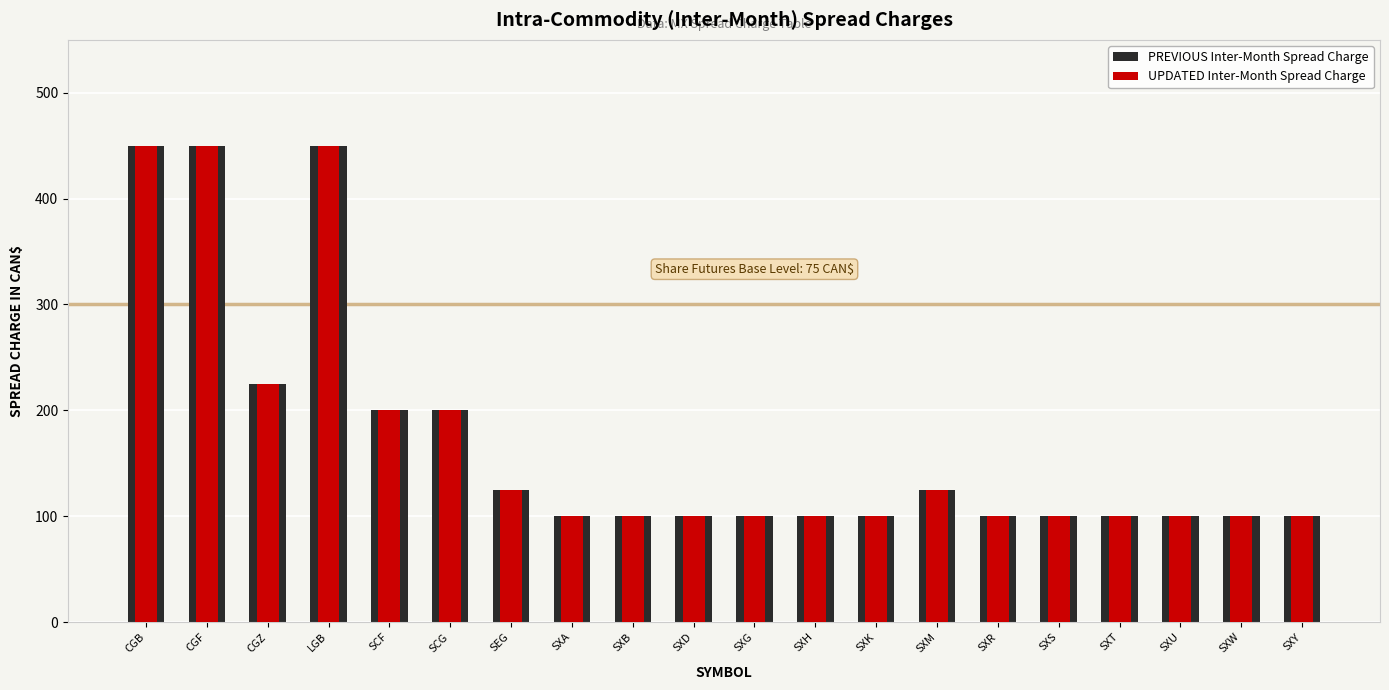

Rank the series at SXM from highest to lowest value.

PREVIOUS Inter-Month Spread Charge, UPDATED Inter-Month Spread Charge